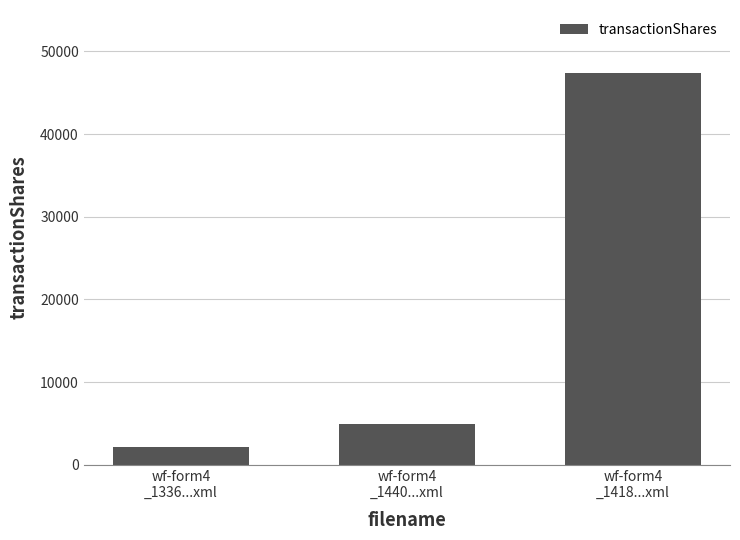

What is the difference between the maximum and minimum values?

45184